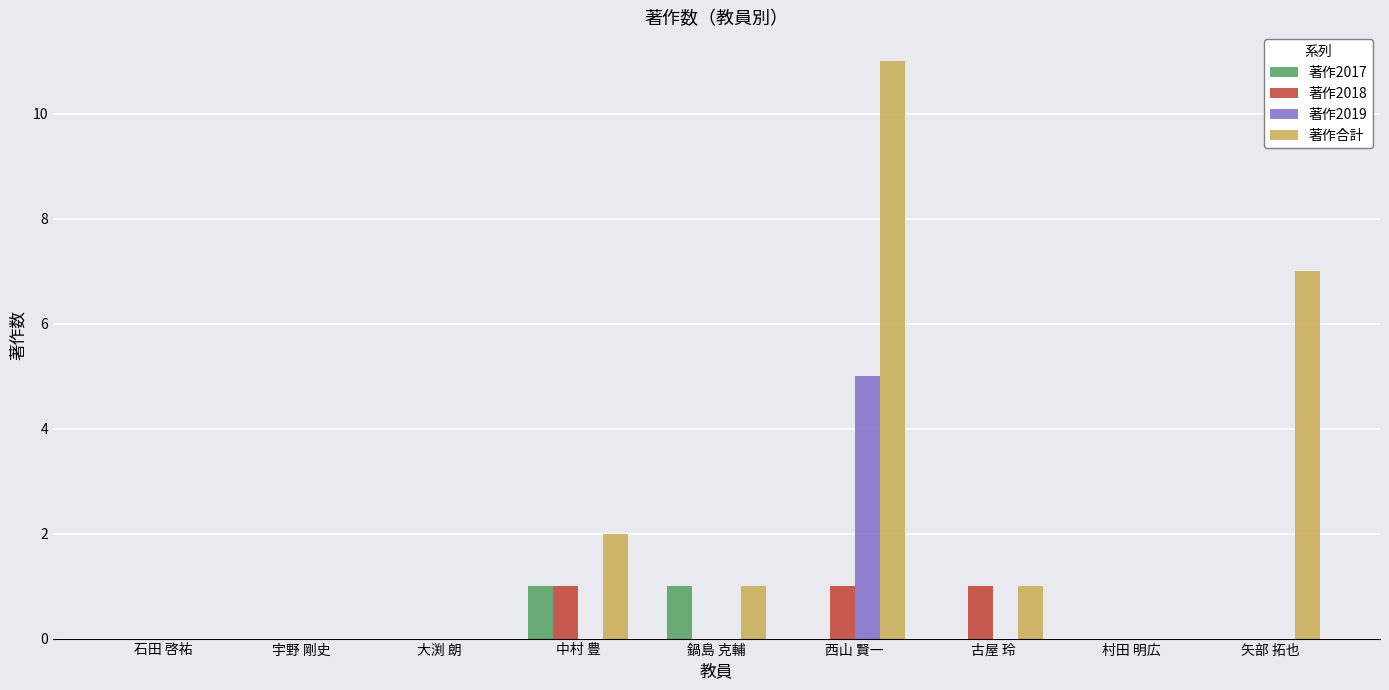

Are the bars horizontal?

No